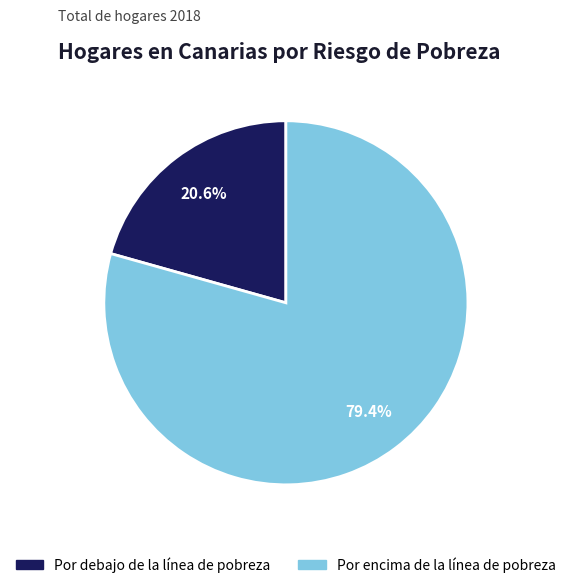

Is there any slice that represents more than half of the pie?

Yes